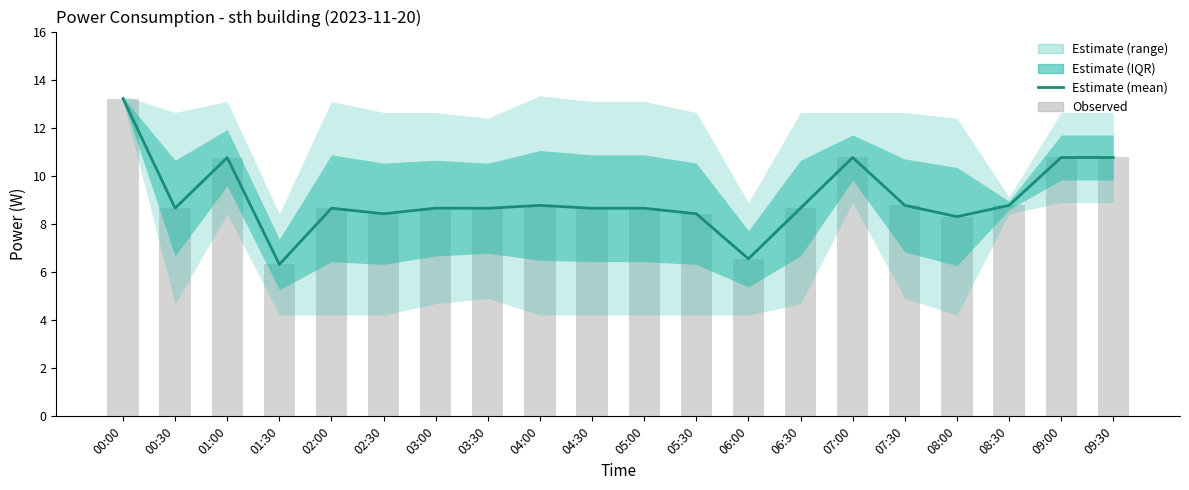

What position from the left is 00:30?

2